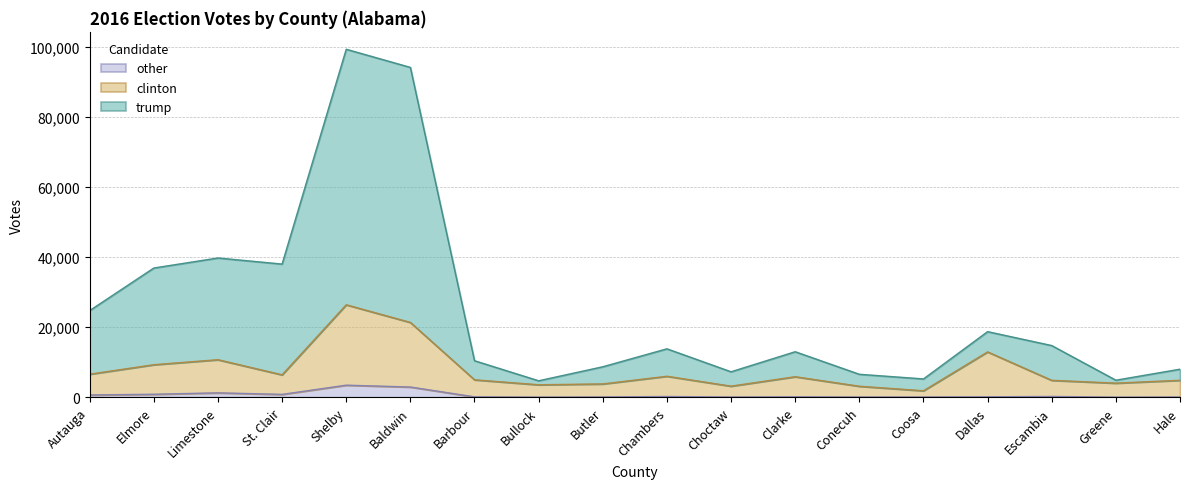

In trump, how many points are higher than both neighbors (excluding endpoints)?

5